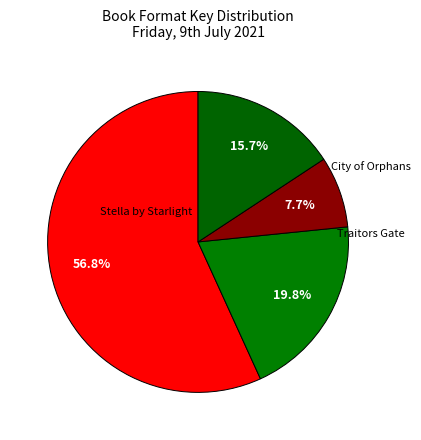

Count the number of slices in the pie.

4